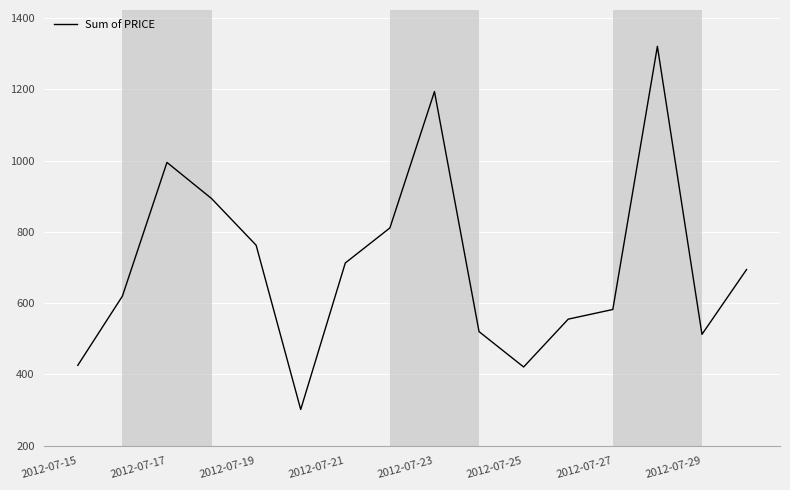

What is the minimum value shown in the chart?

301.1